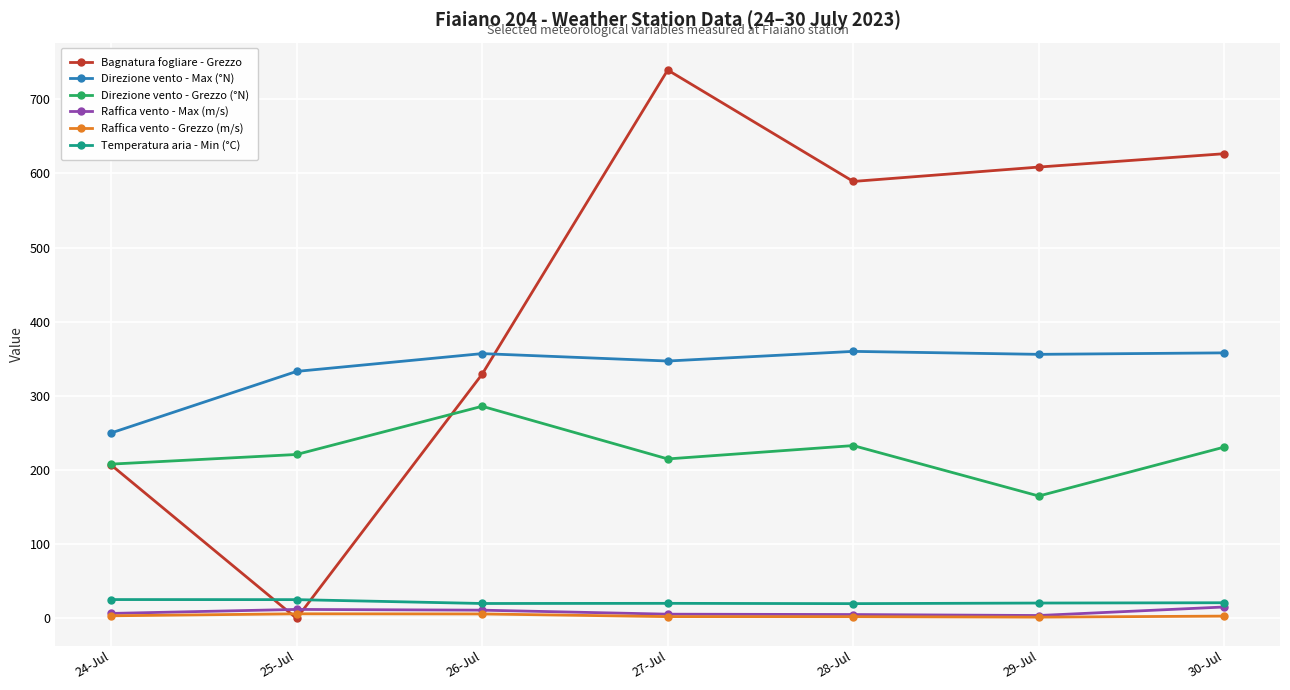

How many times do Direzione vento - Max (°N) and Bagnatura fogliare - Grezzo cross each other?

1